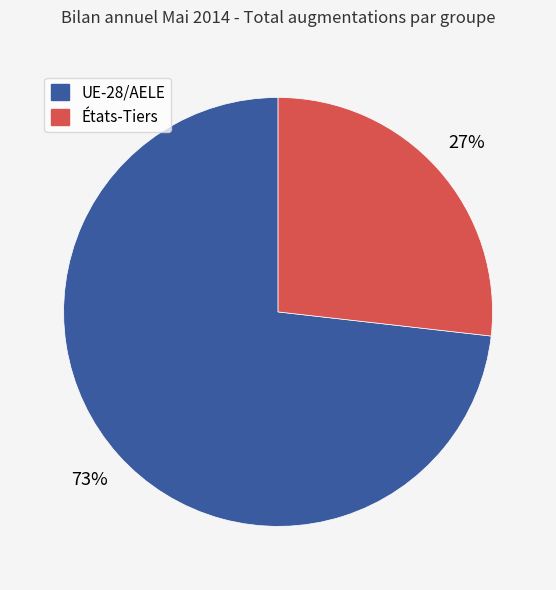

How many slices are in this pie chart?

2